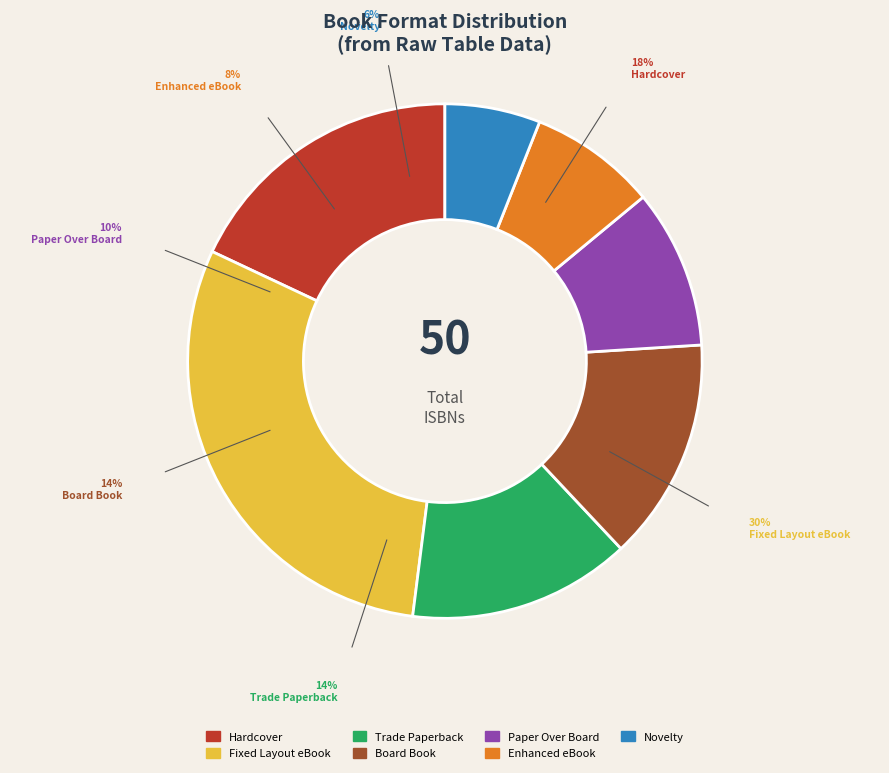

To the nearest percent, what is the difference between the Hardcover and Paper Over Board slice percentages?

8%